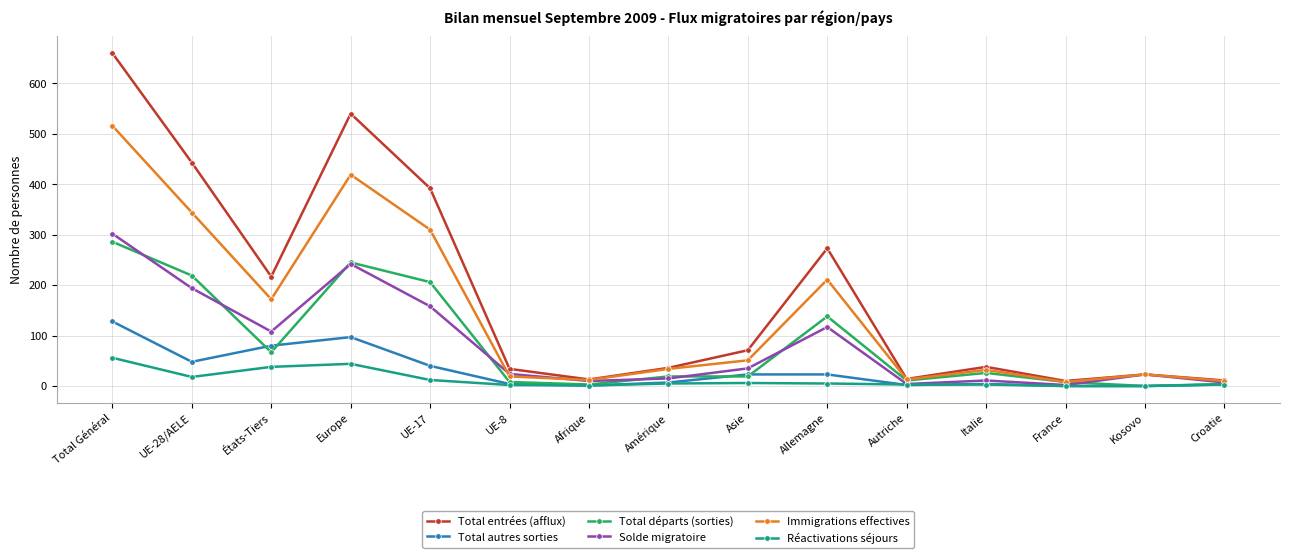

At how many categories does at least one series exceed 614?

1